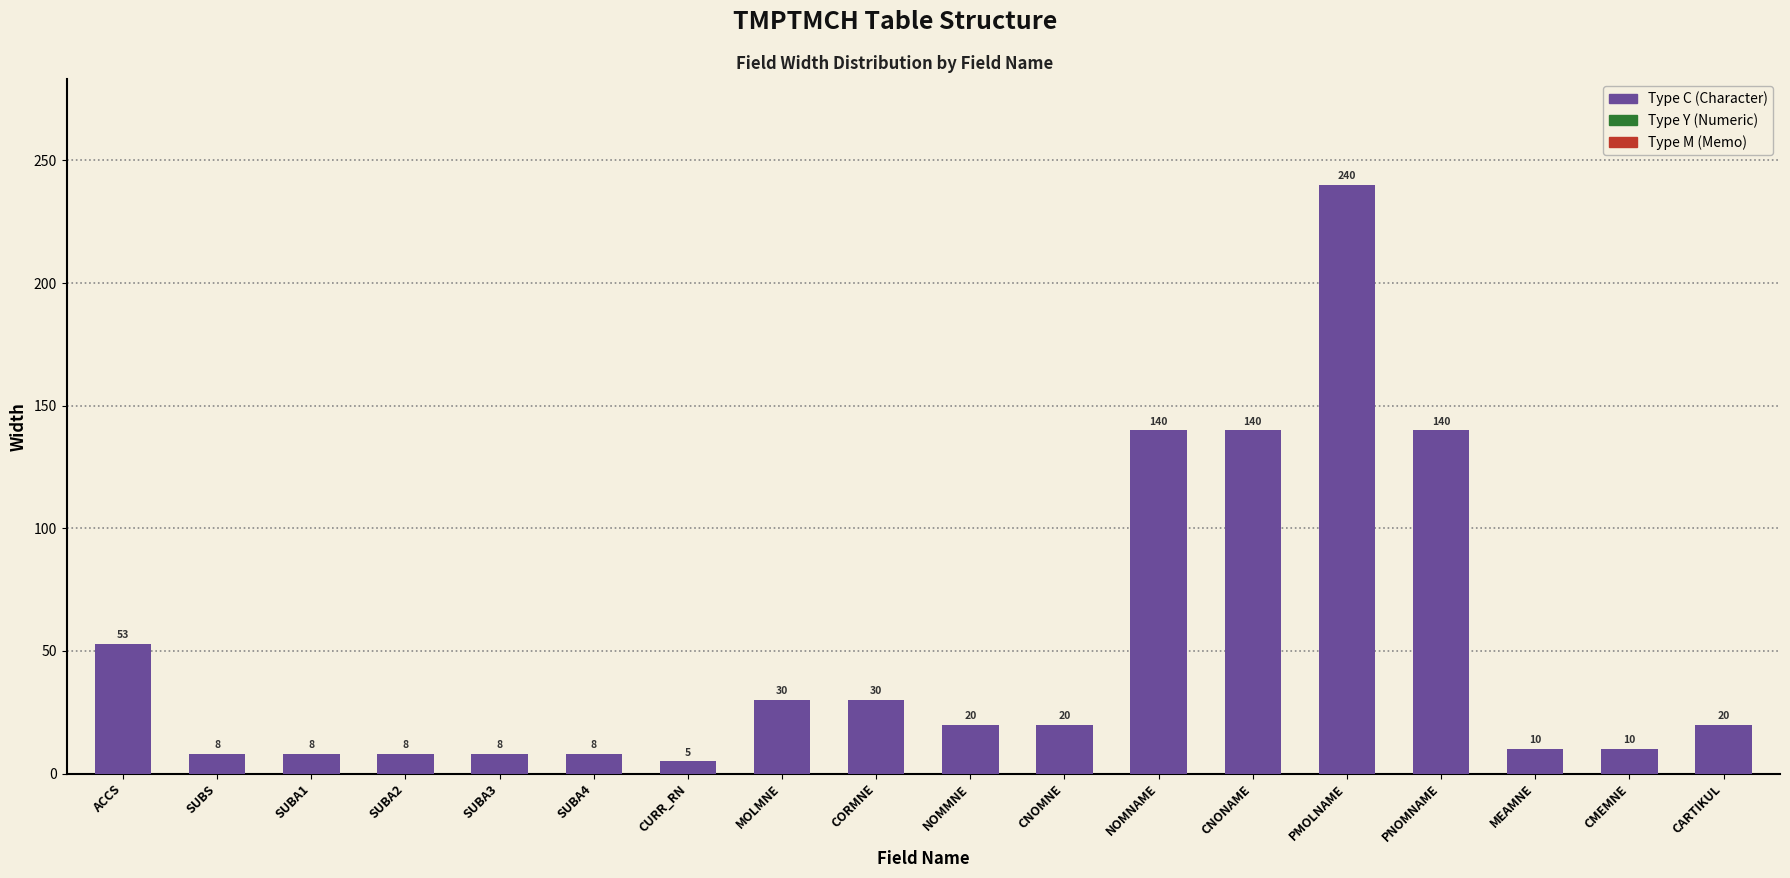

What value does the data have at SUBS, to the nearest 5?

10